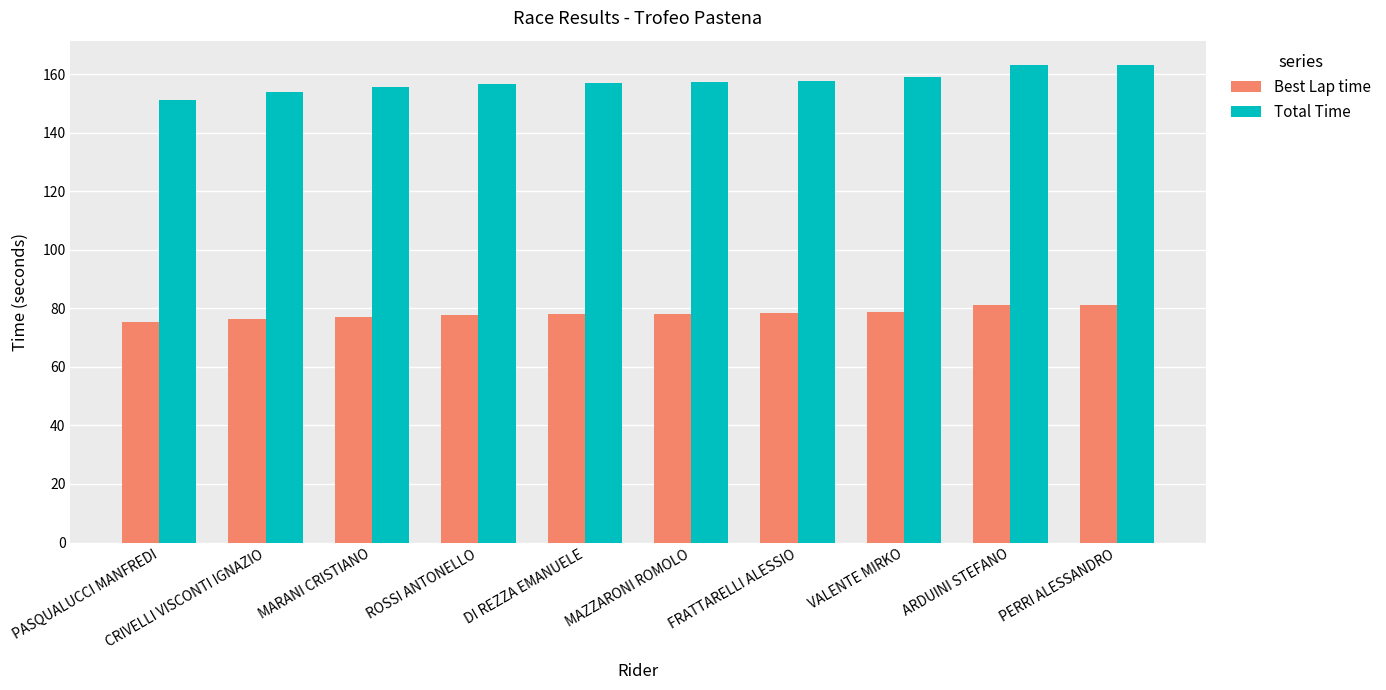

What is the spread (max minus min) of values at MAZZARONI ROMOLO?

79.1